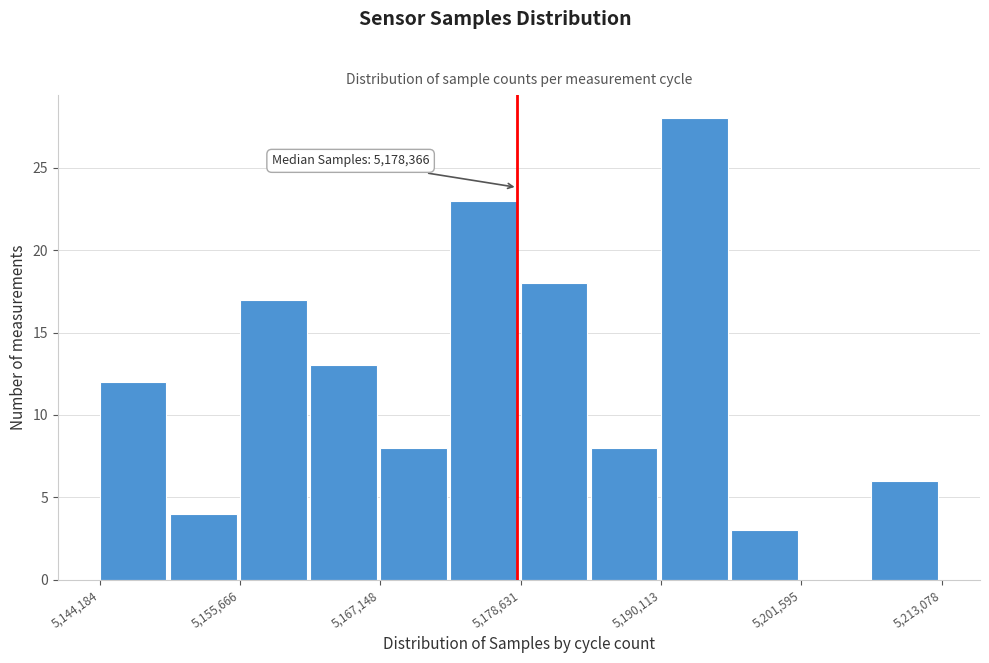

Read against the x-axis, roughly where is the centre of the tallest bar?

5192000